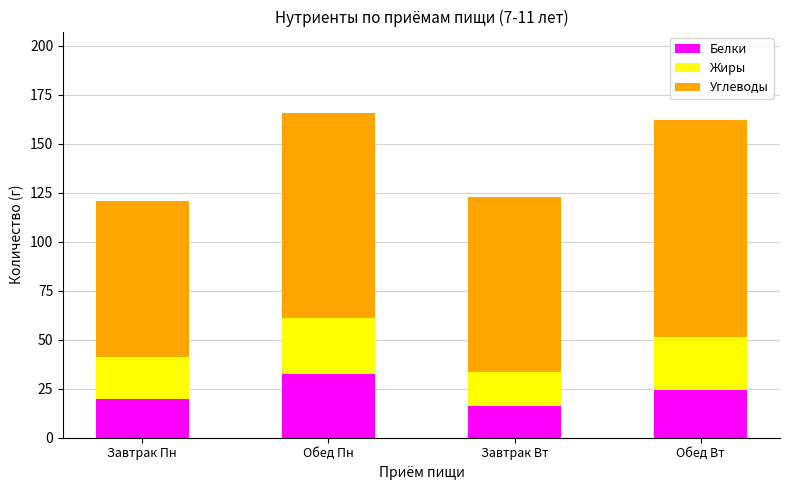

What is the minimum value for Белки?

16.2